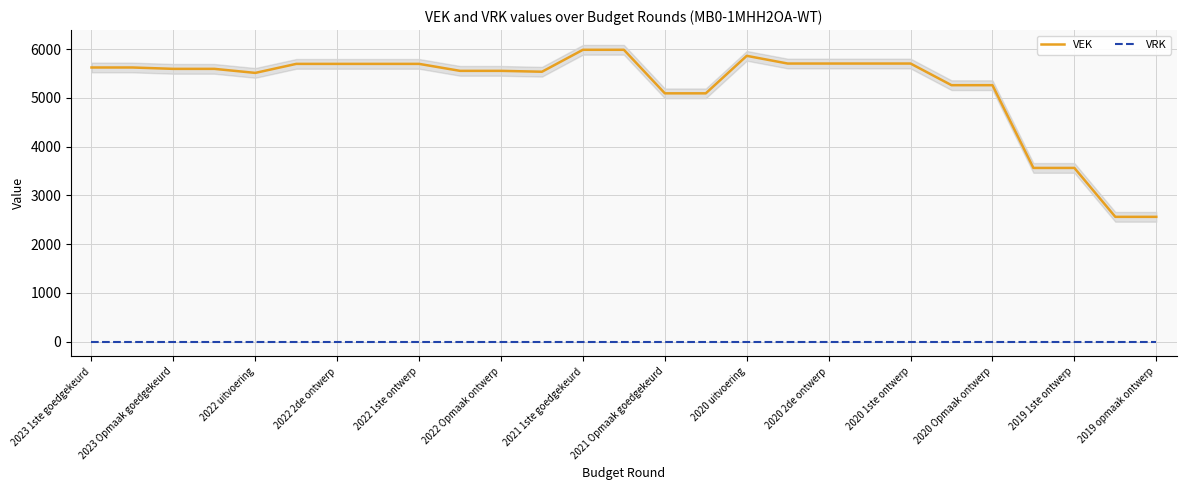

What is the lowest value of the VEK series?

2559